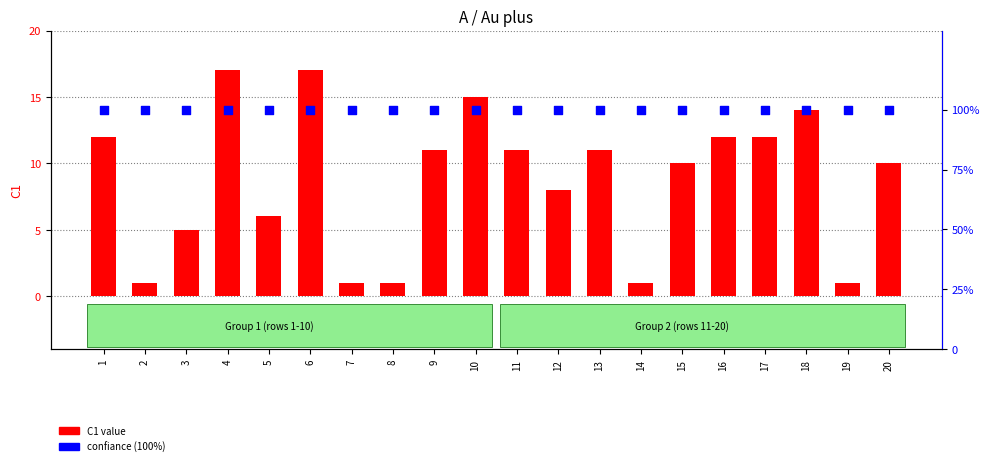

What are all the series names shown in the legend?

C1 value, confiance (100%)